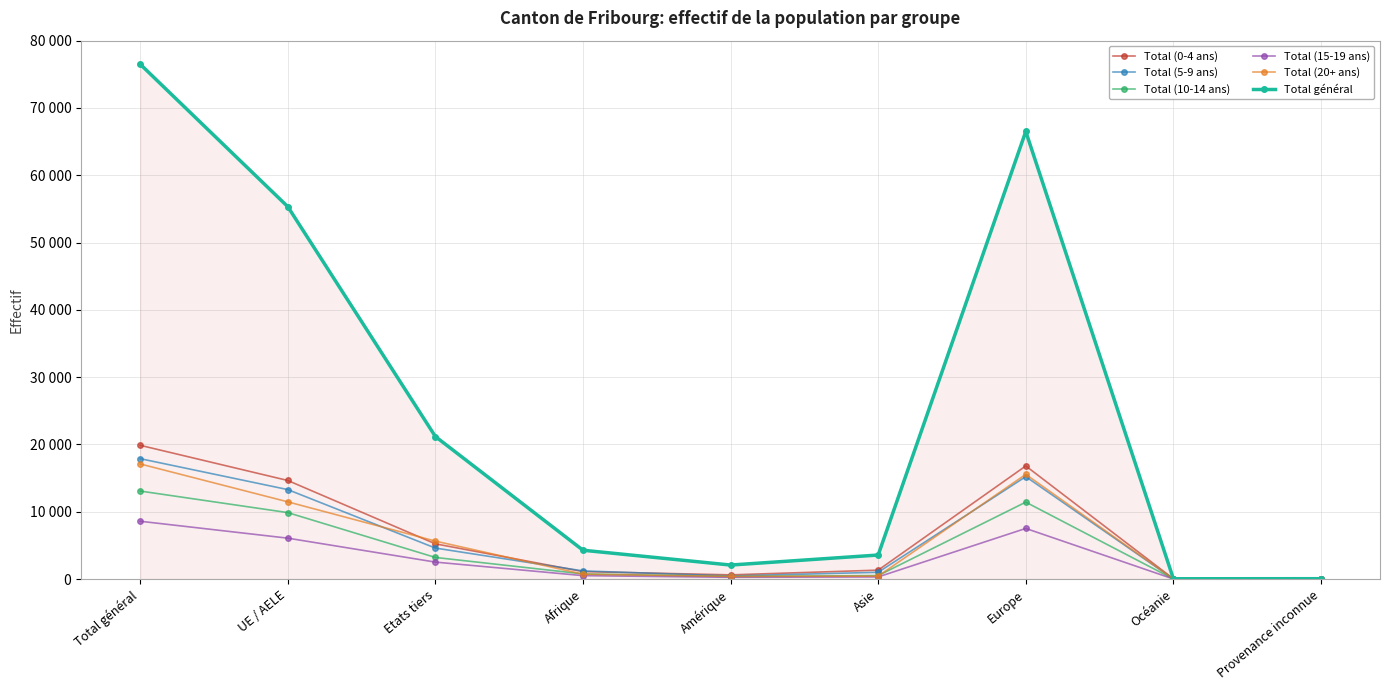

What position from the left is UE / AELE?

2